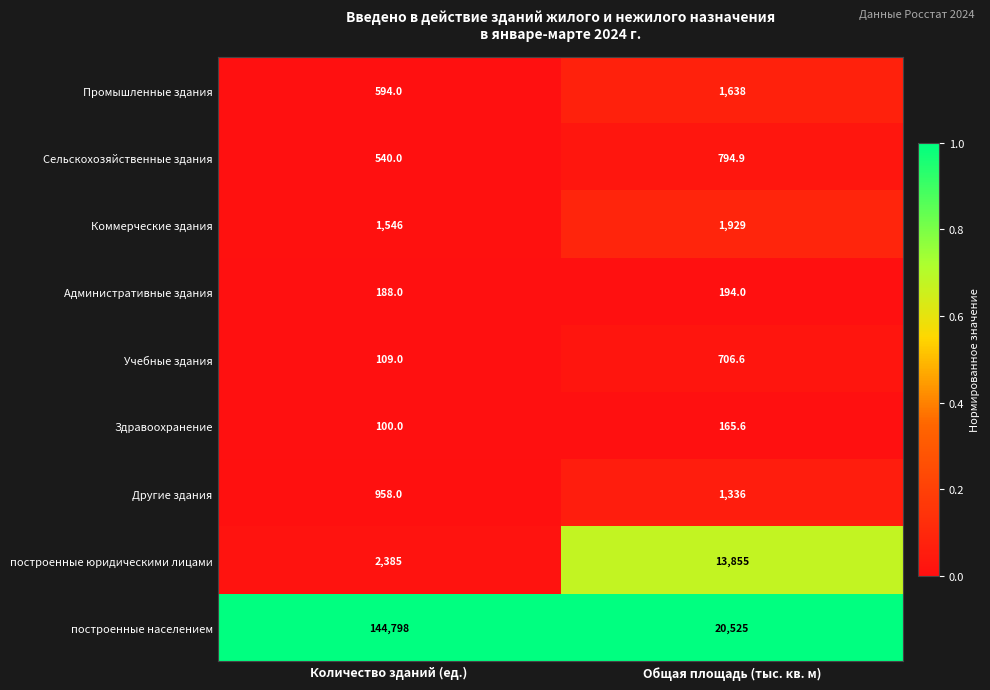

Which series has the largest range (max minus min)?

построенные населением